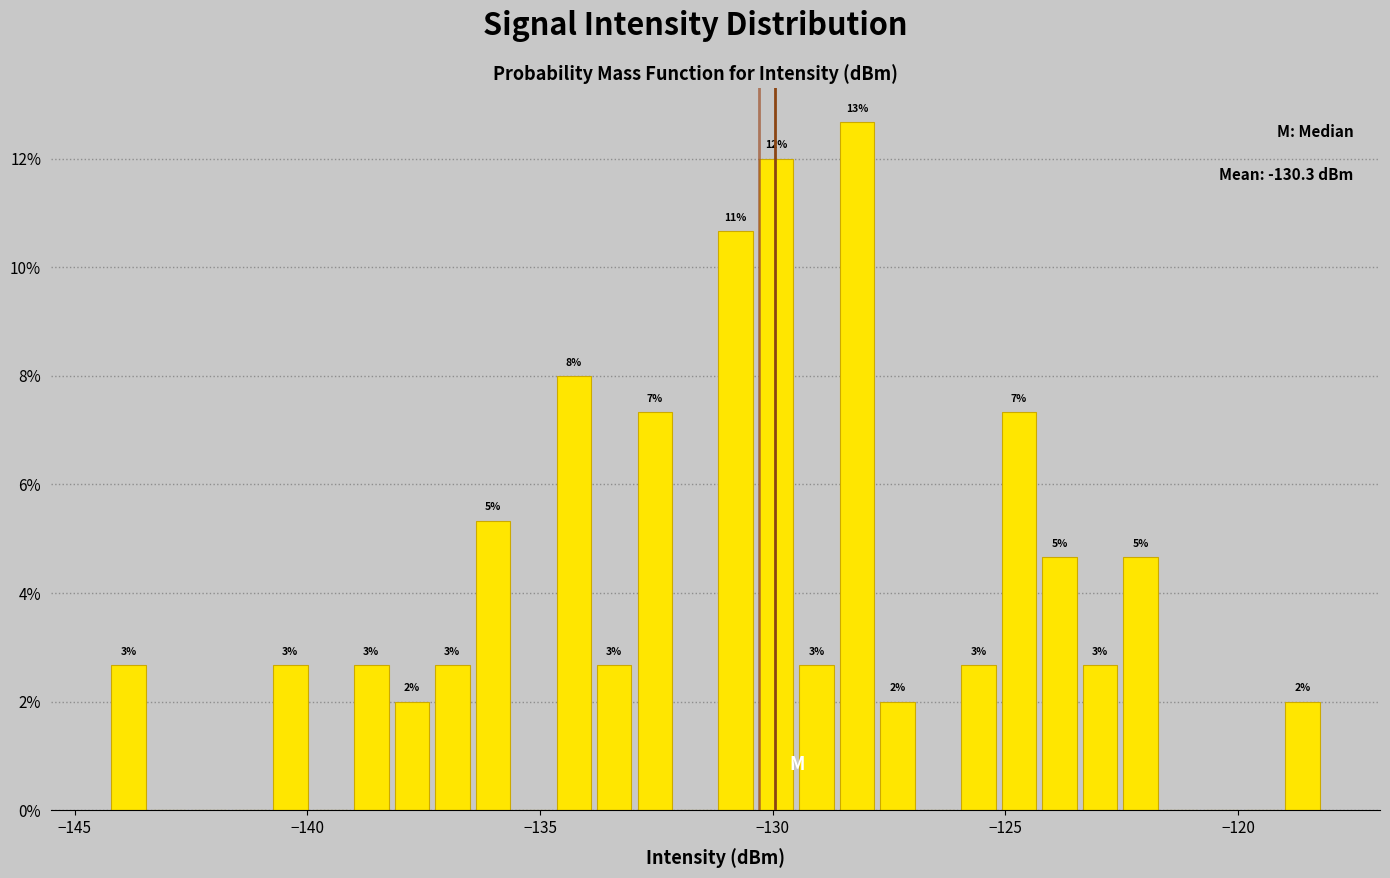

Around what value on the x-axis is the tallest bar? Give the approximate position of its centre, as read against the axis.

-128.0